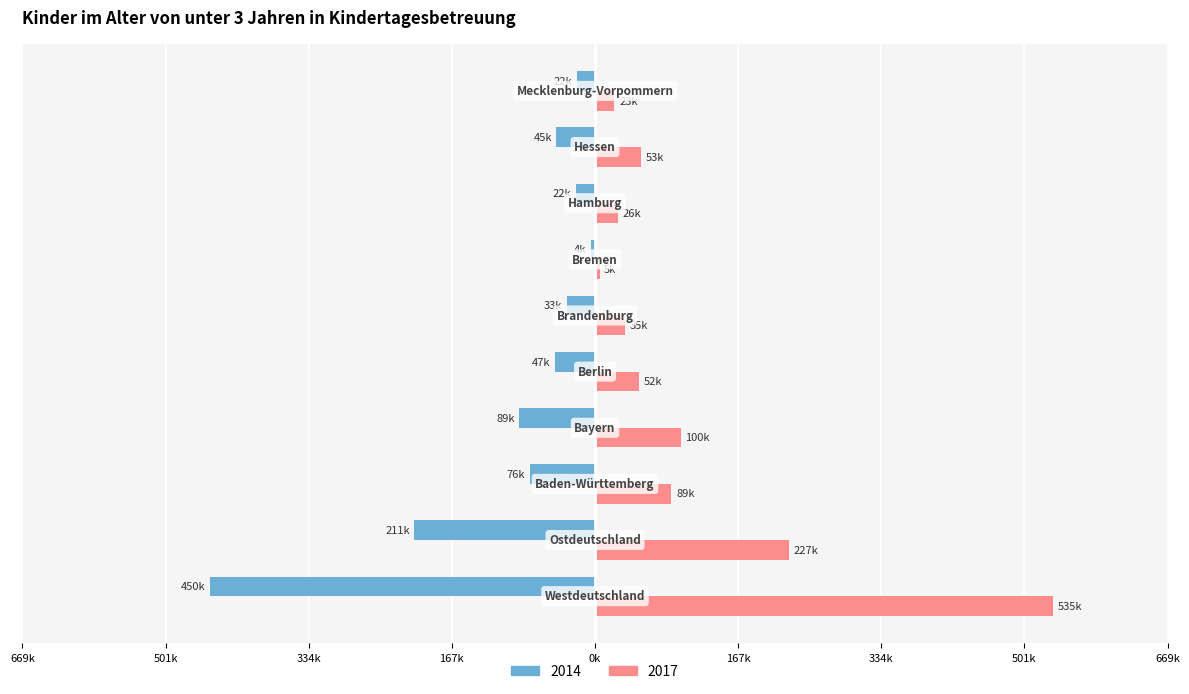

What are all the series names shown in the legend?

2014, 2017